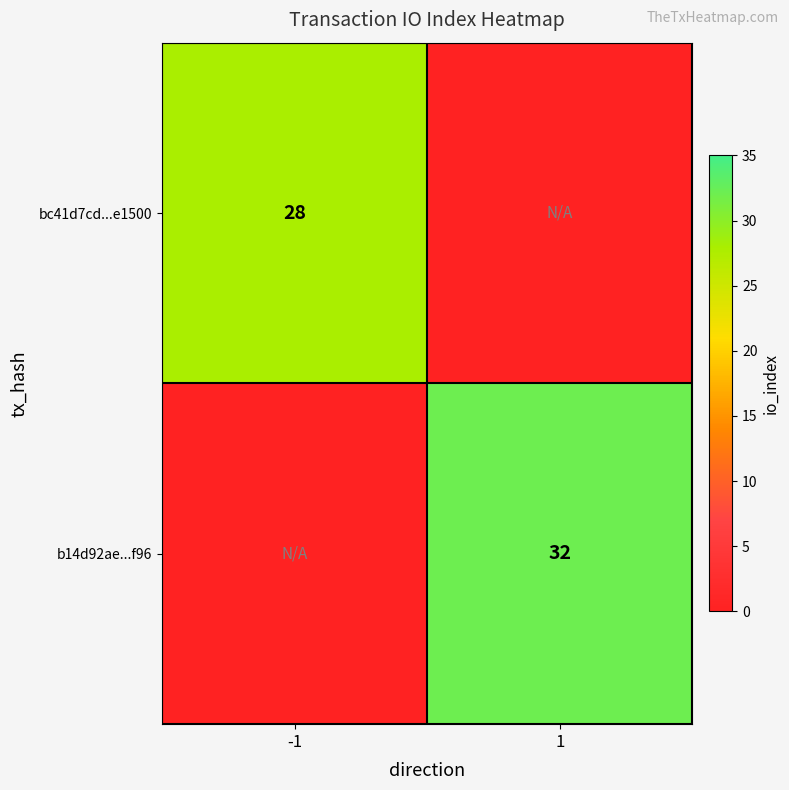

Is the value of bc41d7cd...e1500 at -1 greater than the value of b14d92ae...f96 at 1?

No